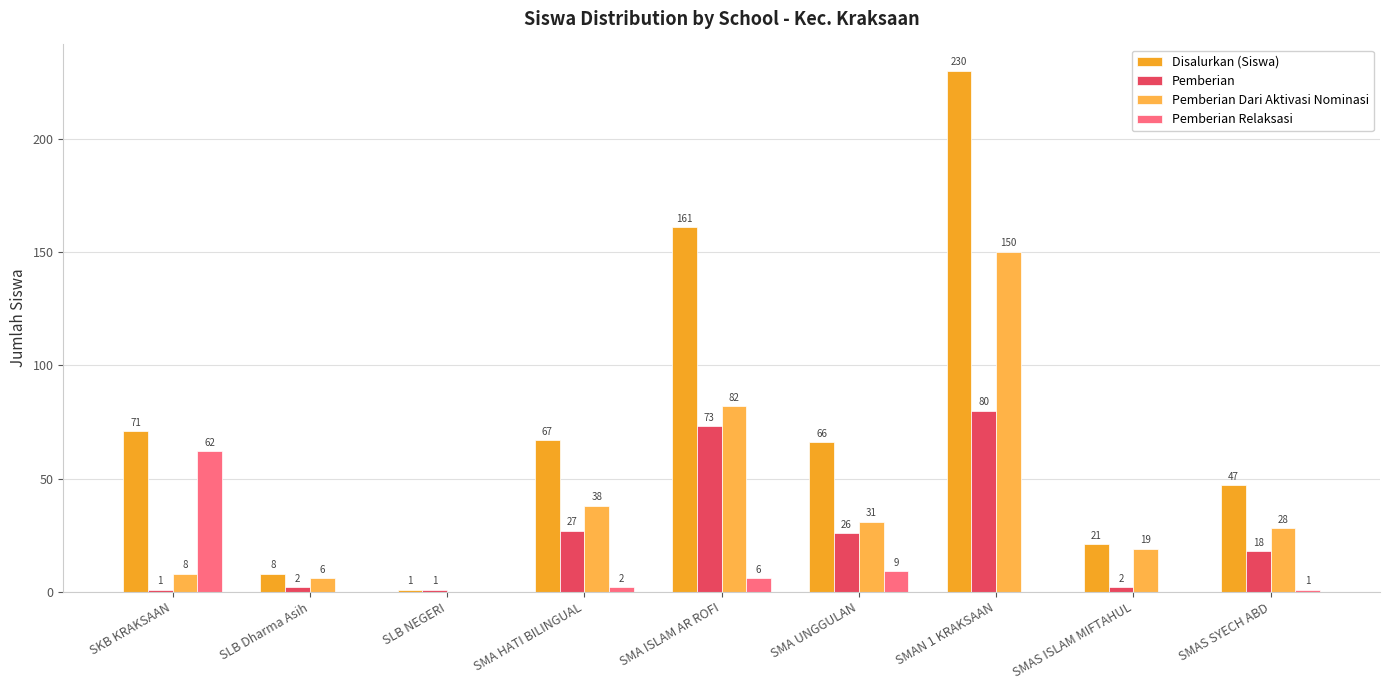

What is the difference between the maximum and minimum values in the Pemberian Dari Aktivasi Nominasi series?

150